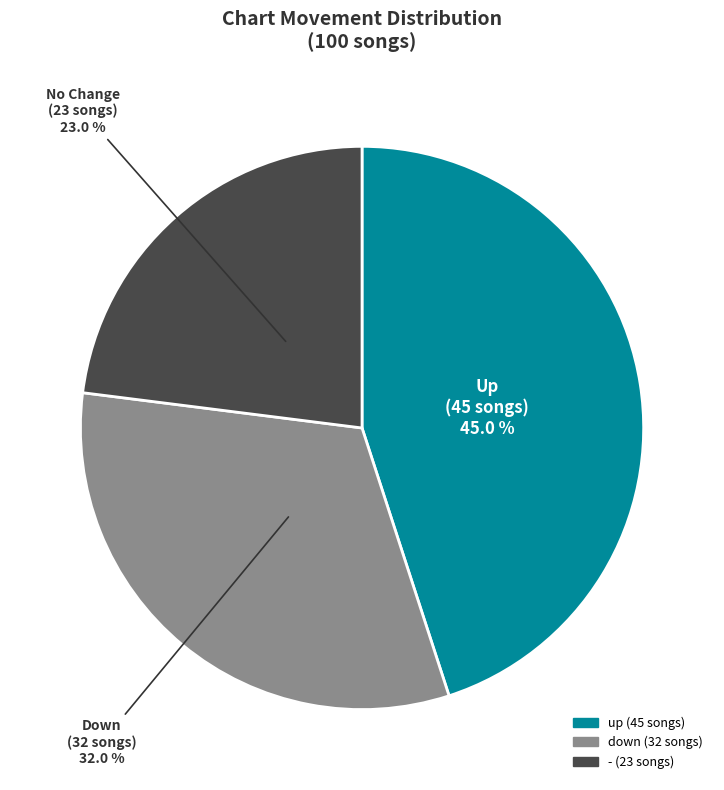

Does - represent more than half of the total?

No